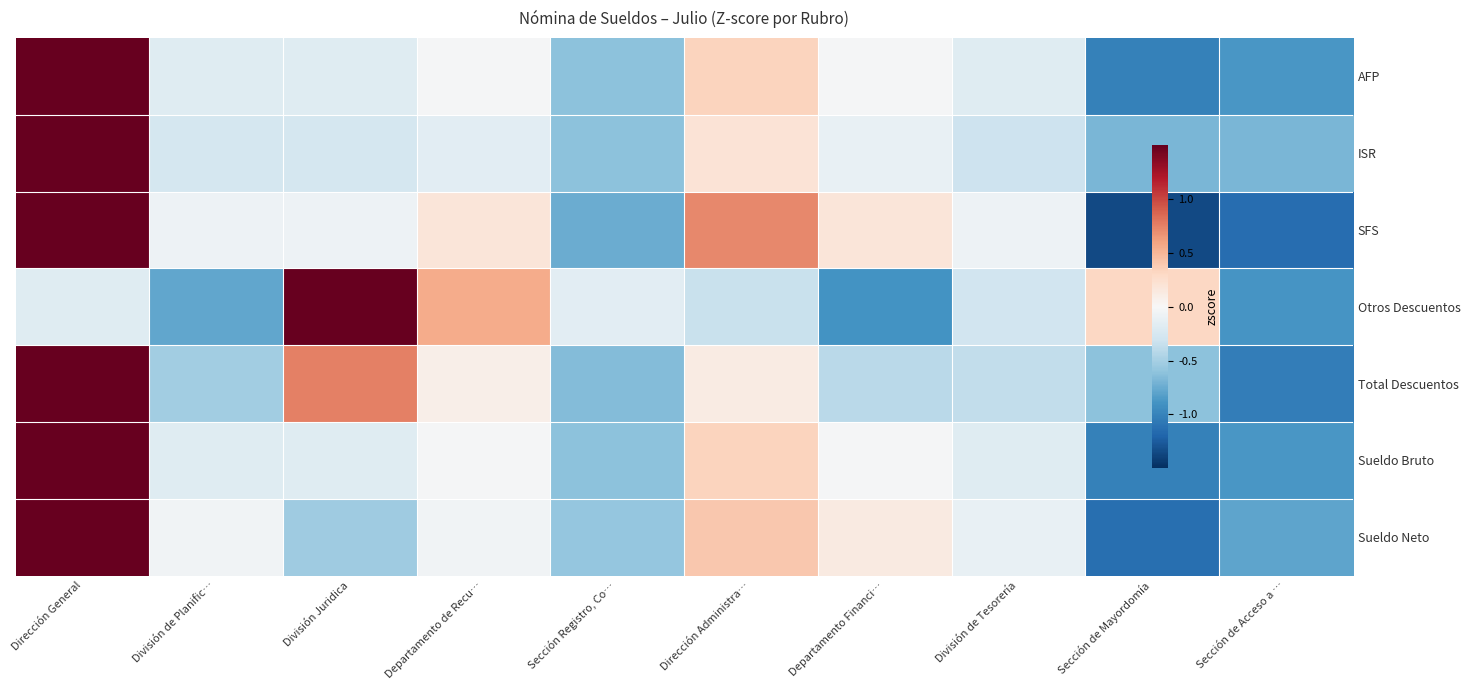

What is the spread (max minus min) of values at Dirección Administra…?

1.1